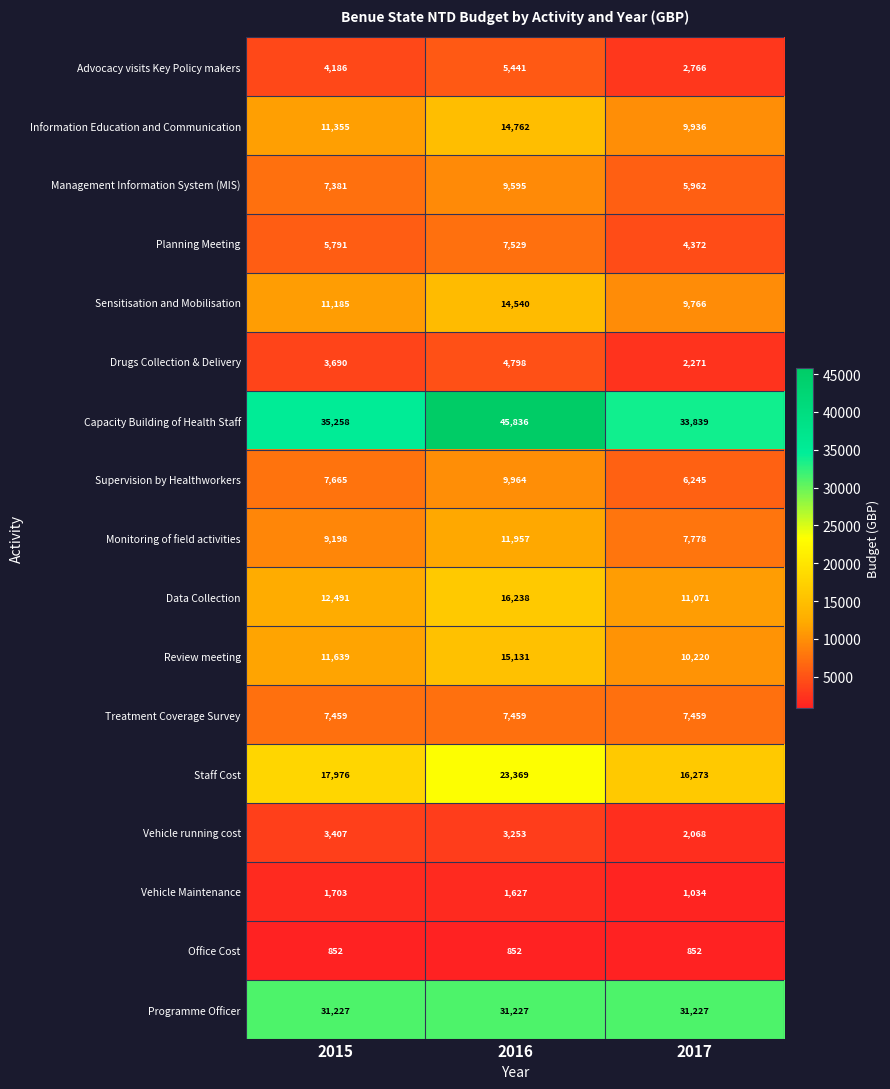

True or false: Planning Meeting has a value of 7079 at 2017.

False